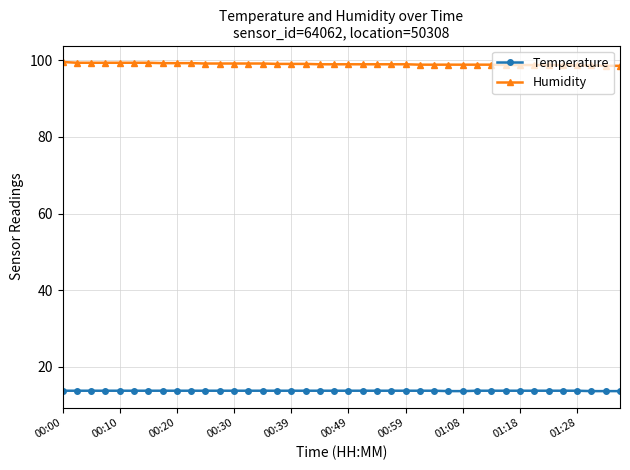

Rank the series by their maximum value, from lowest to highest.

Temperature, Humidity